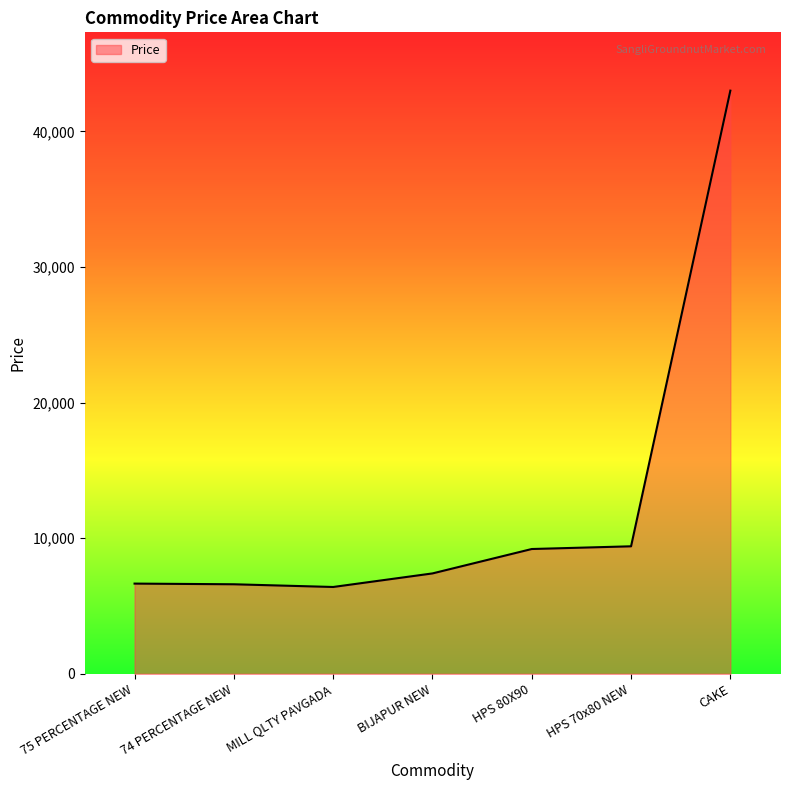

True or false: the data has more than 2 interior local peaks.

False